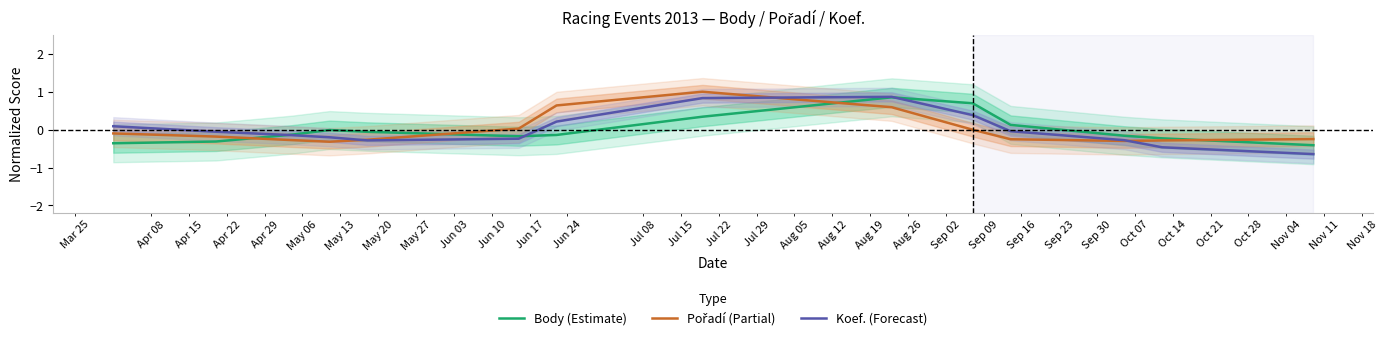

Which series has the largest range (max minus min)?

Koef. (Forecast)